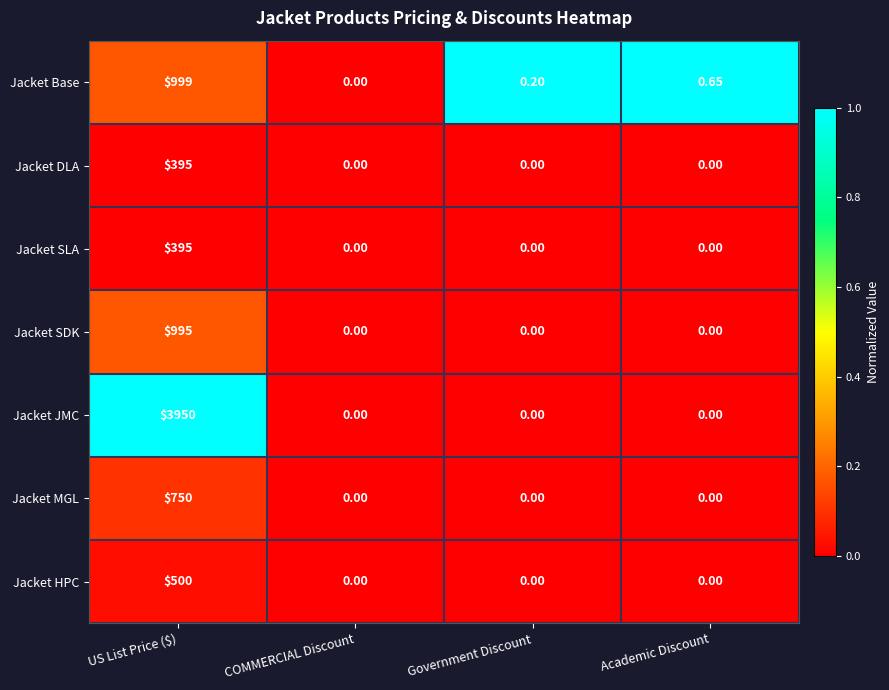

Which category has the highest value in the Jacket DLA series?

US List Price ($)